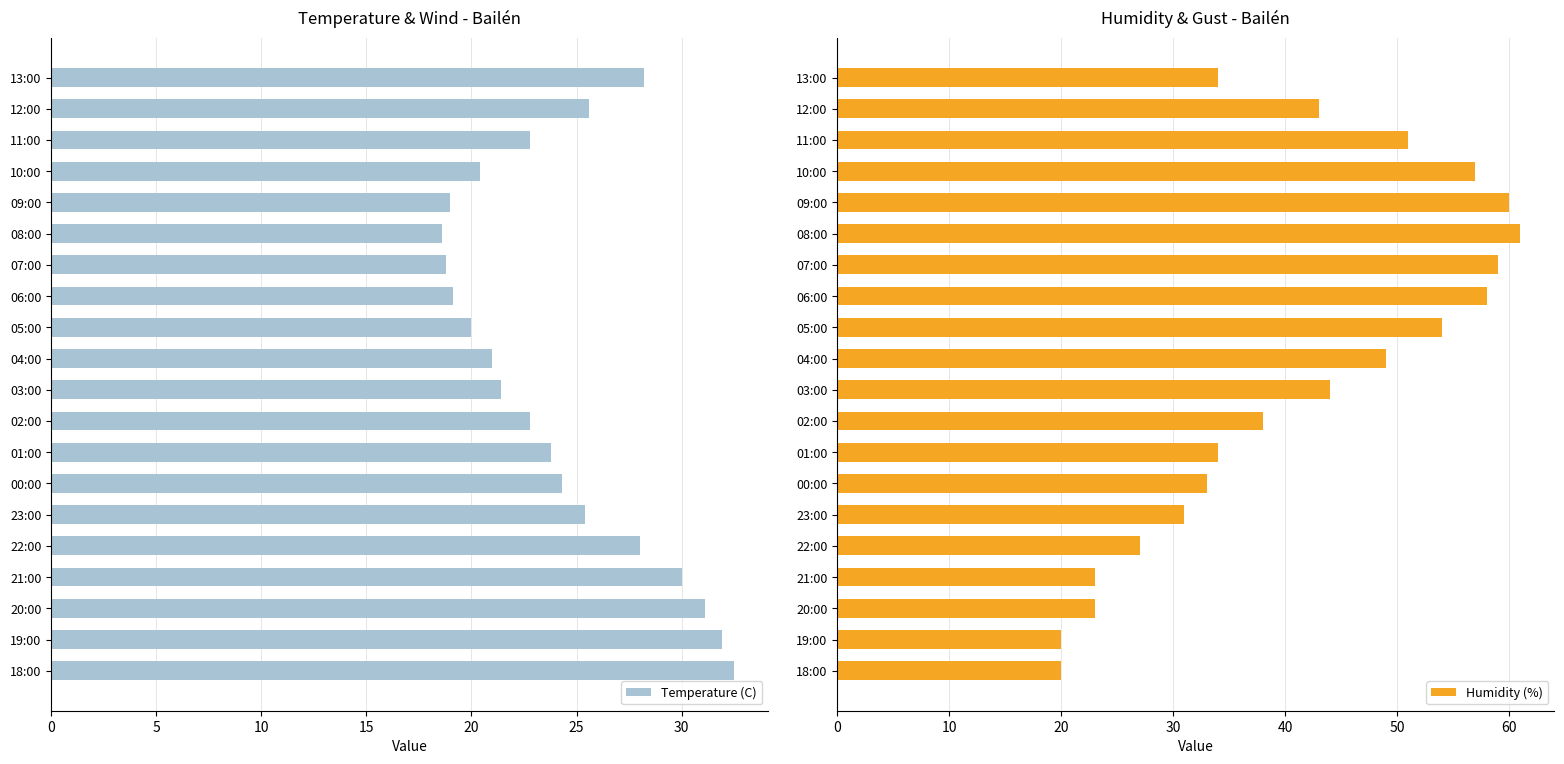

What is the difference between the maximum and minimum values in the Temperature (C) series?

13.9